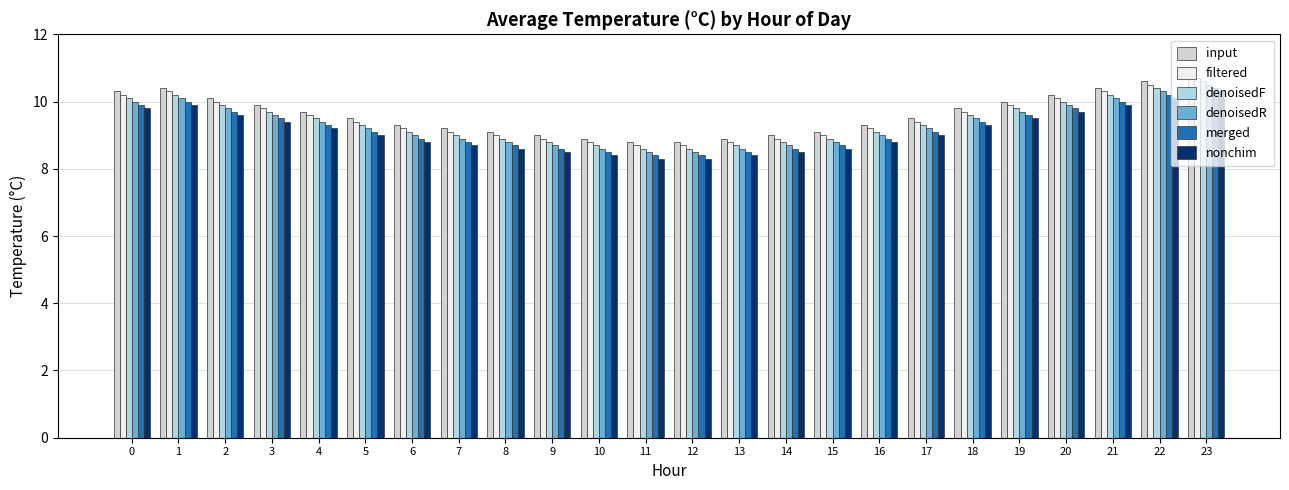

What is the spread (max minus min) of values at 23?

0.5